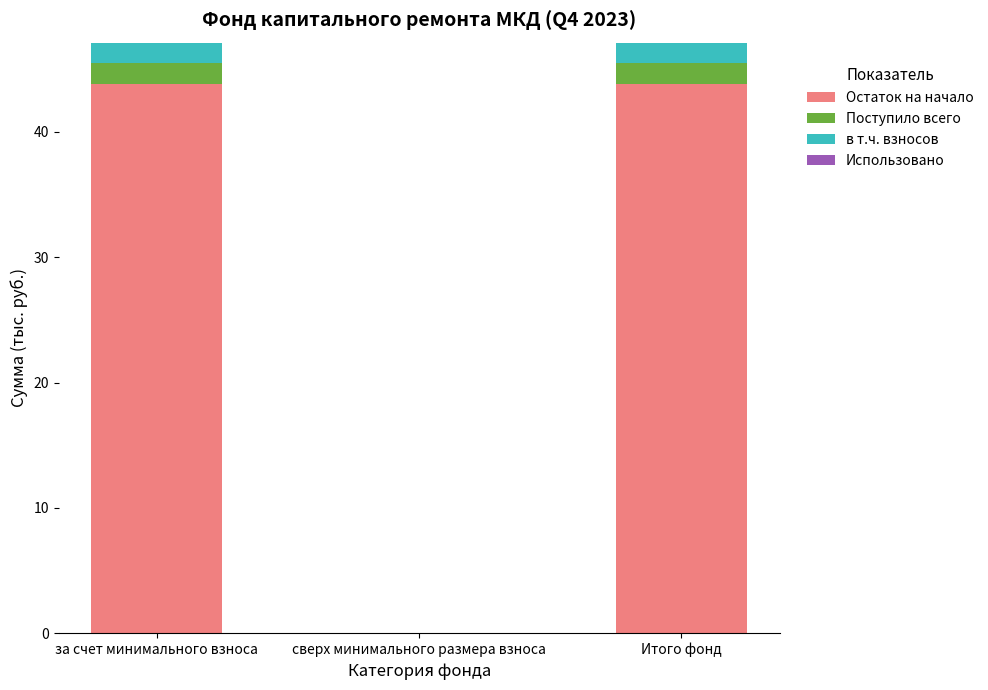

At which label does Остаток на начало first exceed 43?

за счет минимального взноса